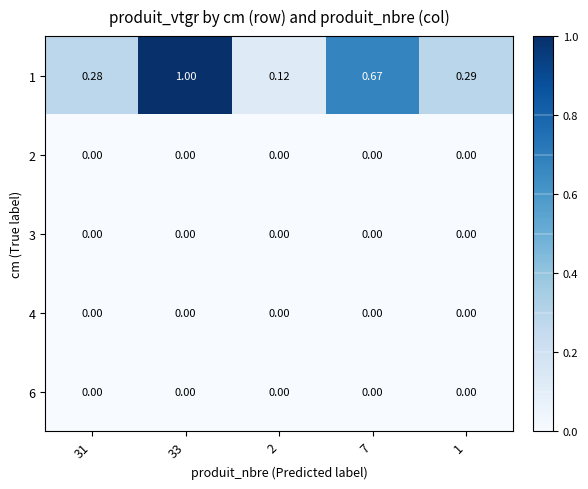

Is the value of 1 at 7 greater than the value of 4 at 31?

Yes